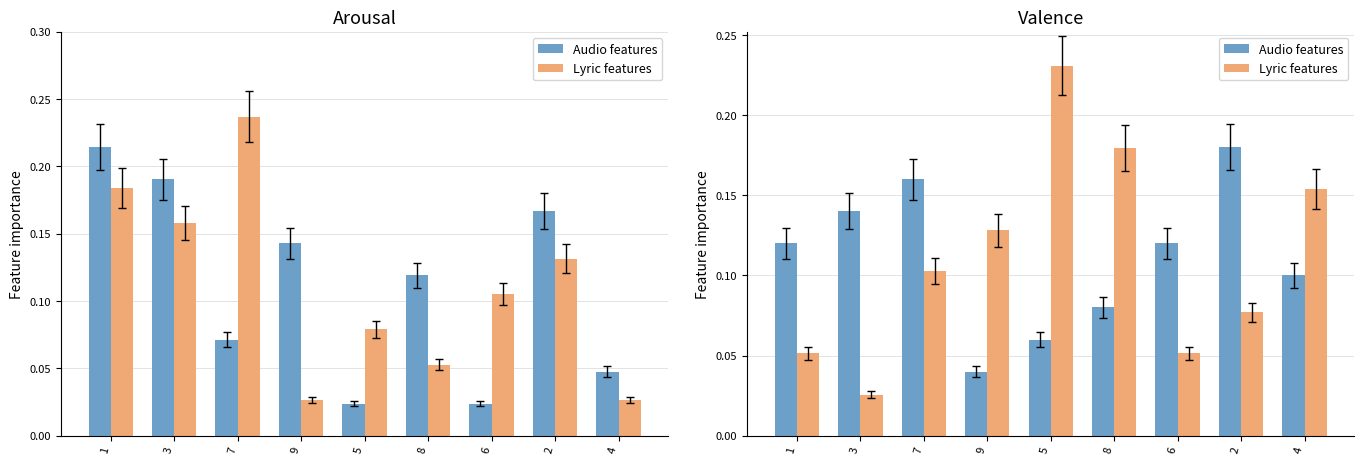

What is the total value across all series at 2?

0.3